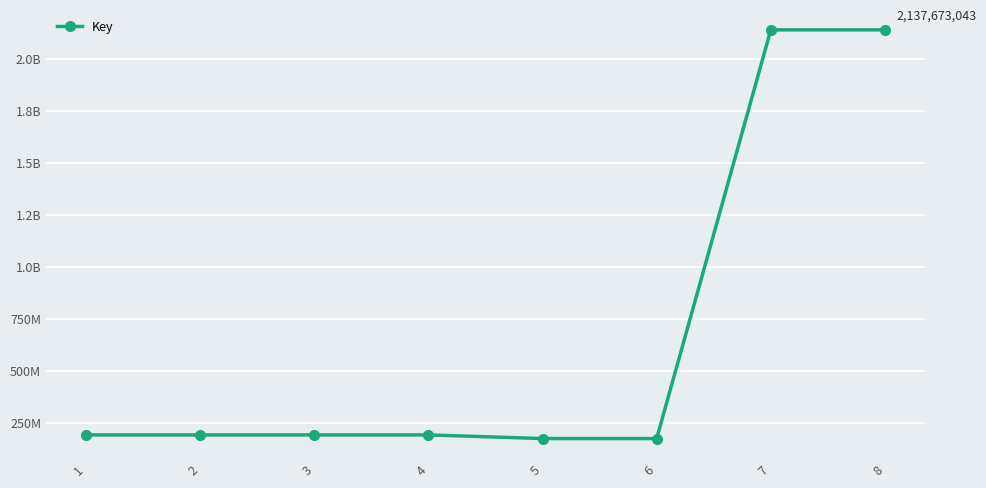

What is the difference between the second highest and minimum values?

1963184875